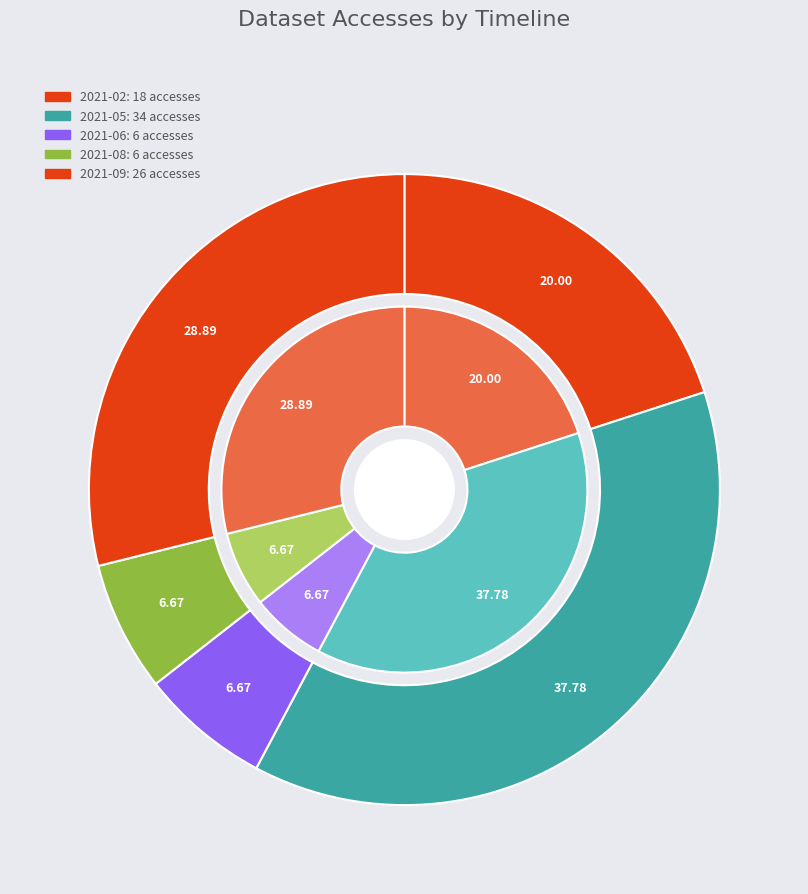

To the nearest percent, what portion does 2021-05 represent?

38%